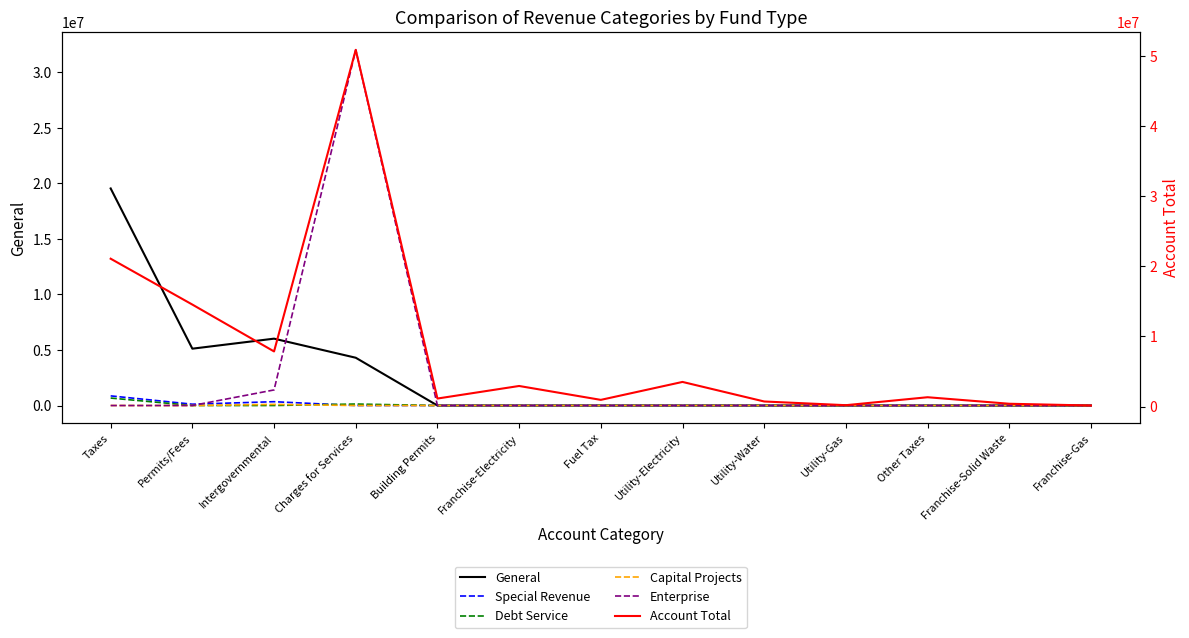

Where is Account Total nearest to the value 25508054?

Taxes